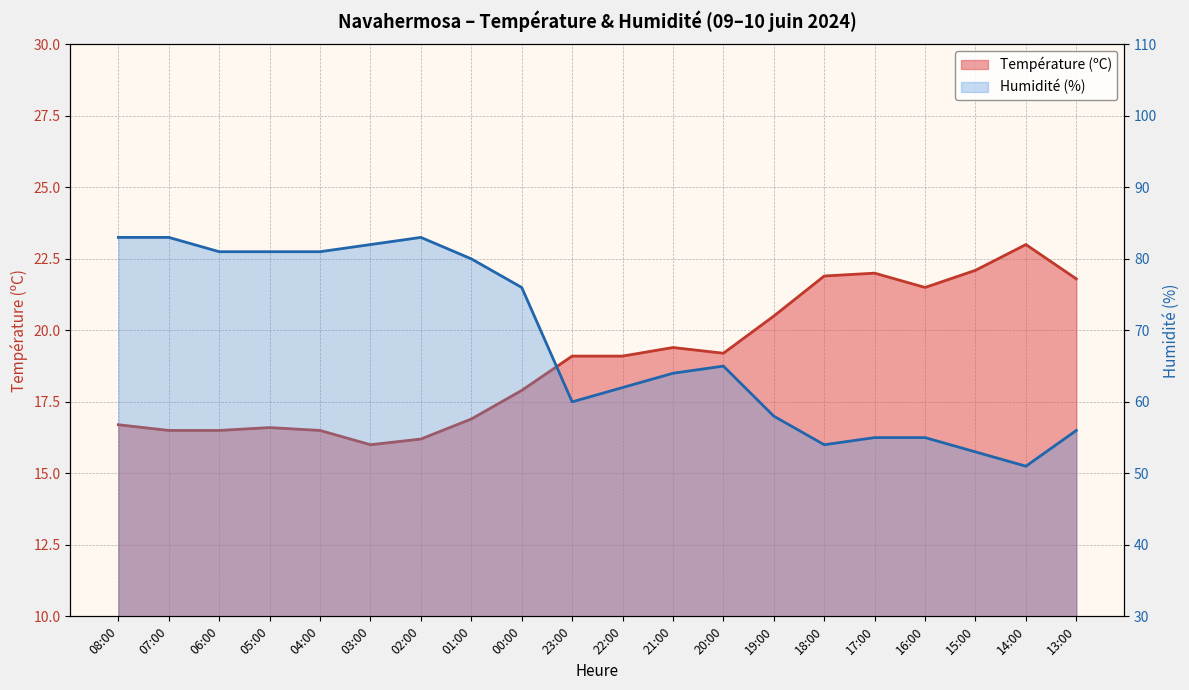

What is the label of the 4th point from the left?

05:00